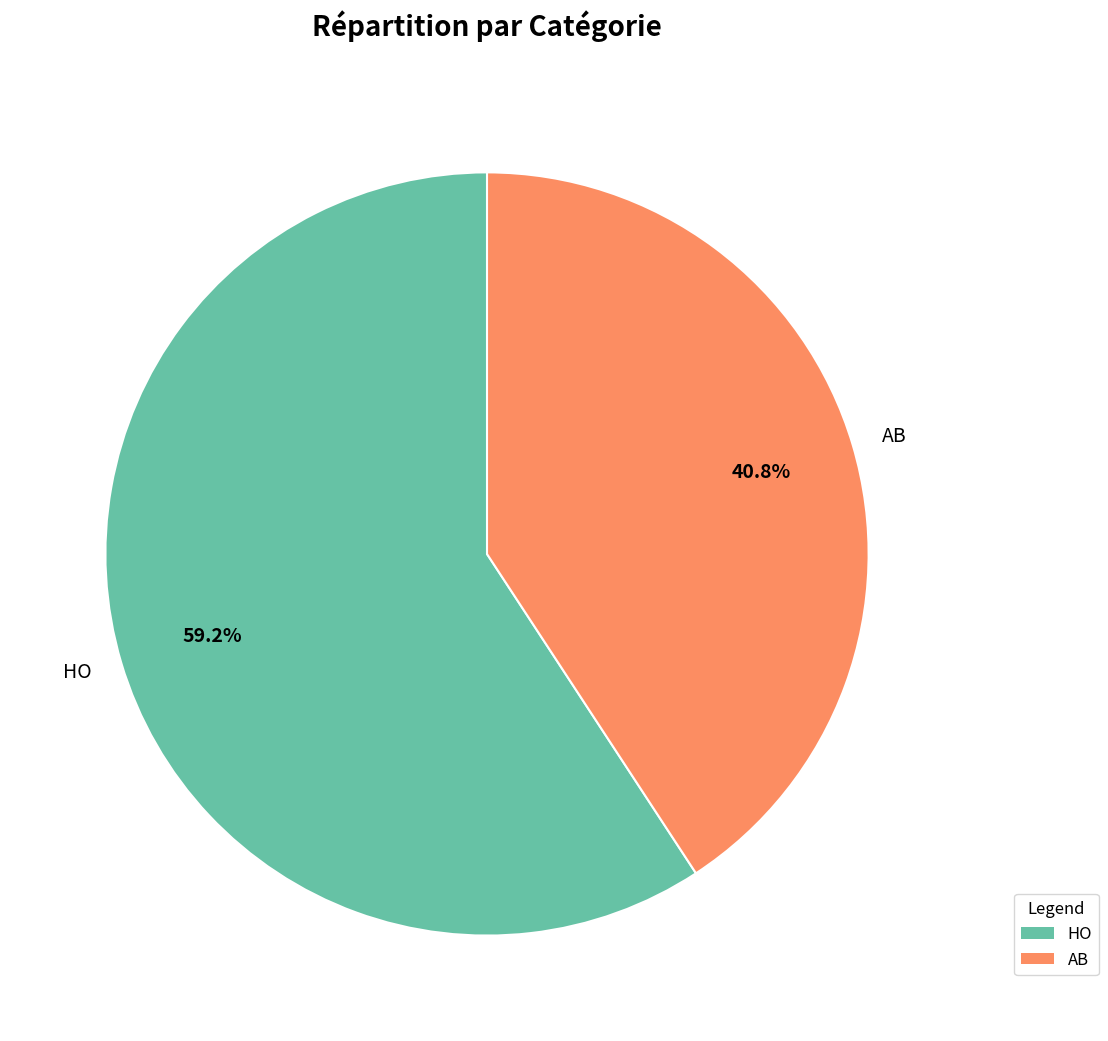

Rank the categories by value from highest to lowest.

HO, AB